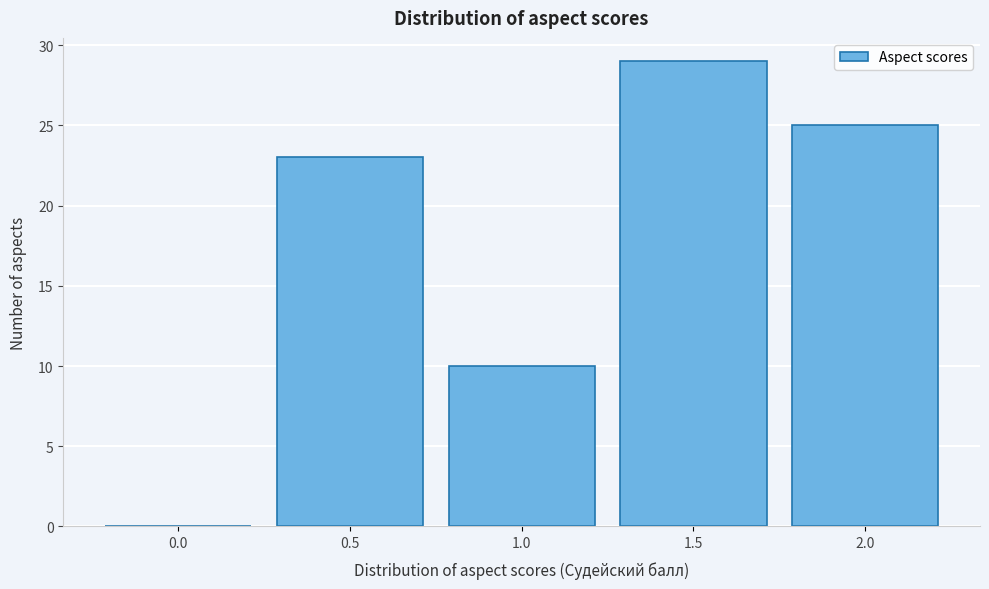

Reading right to left, what are all the values shown in this chart?

2.0=25	1.5=29	1.0=10	0.5=23	0.0=0